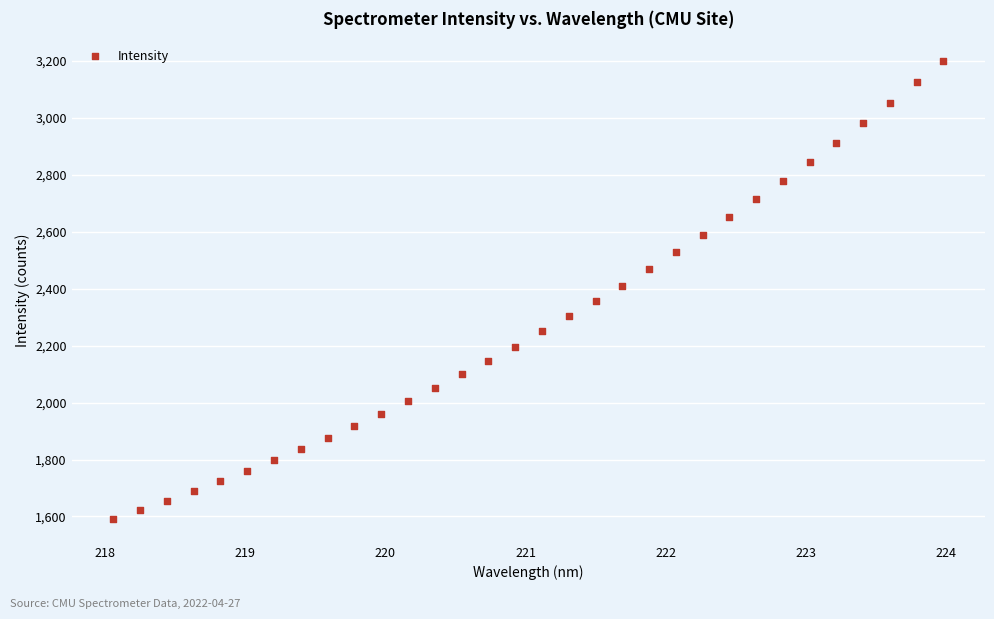

What is the range of X values (max minus min)?

5.9